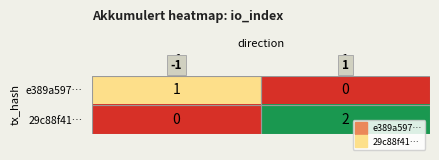

The e389a597… series shows 1 at -1. True or false?

True